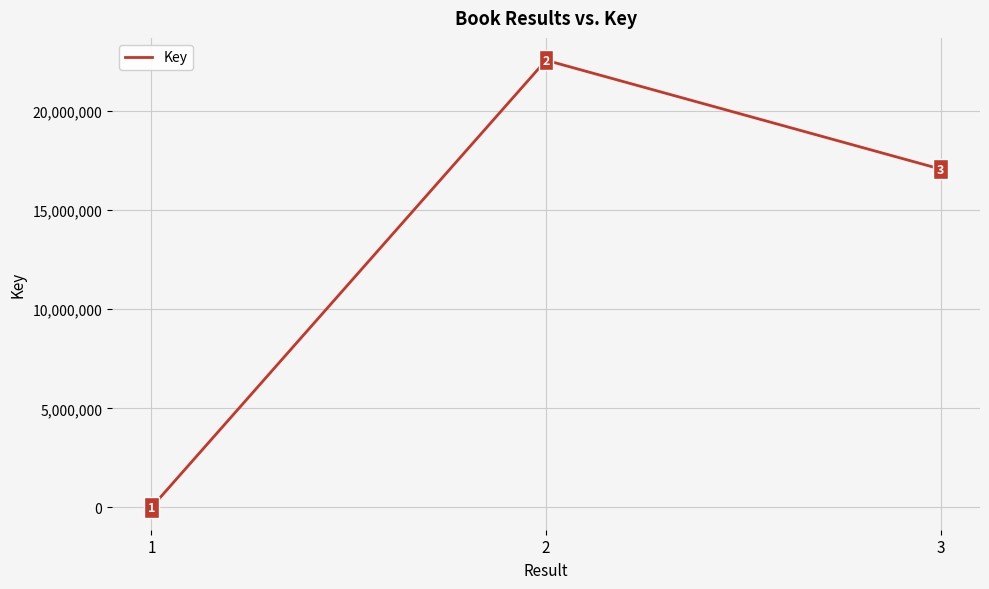

What is the ratio of the value at 3 to the value at 2?

0.8